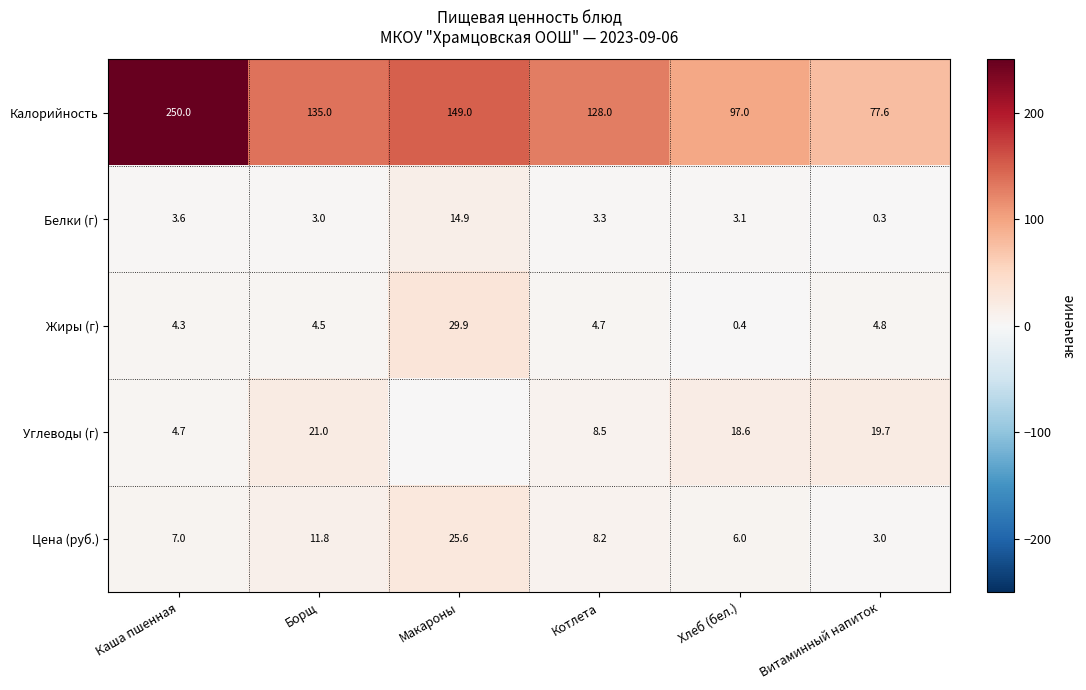

What is the difference between the highest and lowest values at Макароны?

149.0